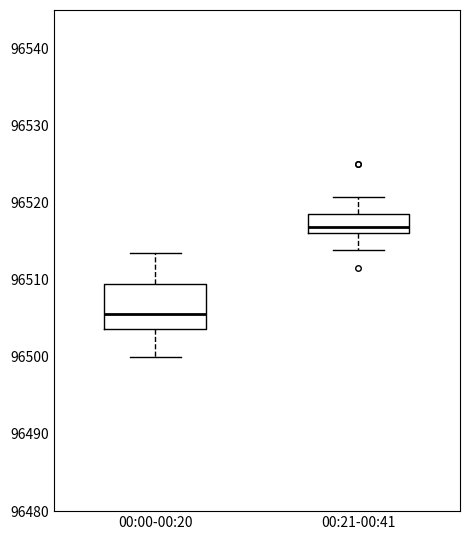

Where does the upper whisker of the box for 00:21-00:41 end on the y-axis? The values are not printed on the chart, so give them approximately, as read against the axis.

96521